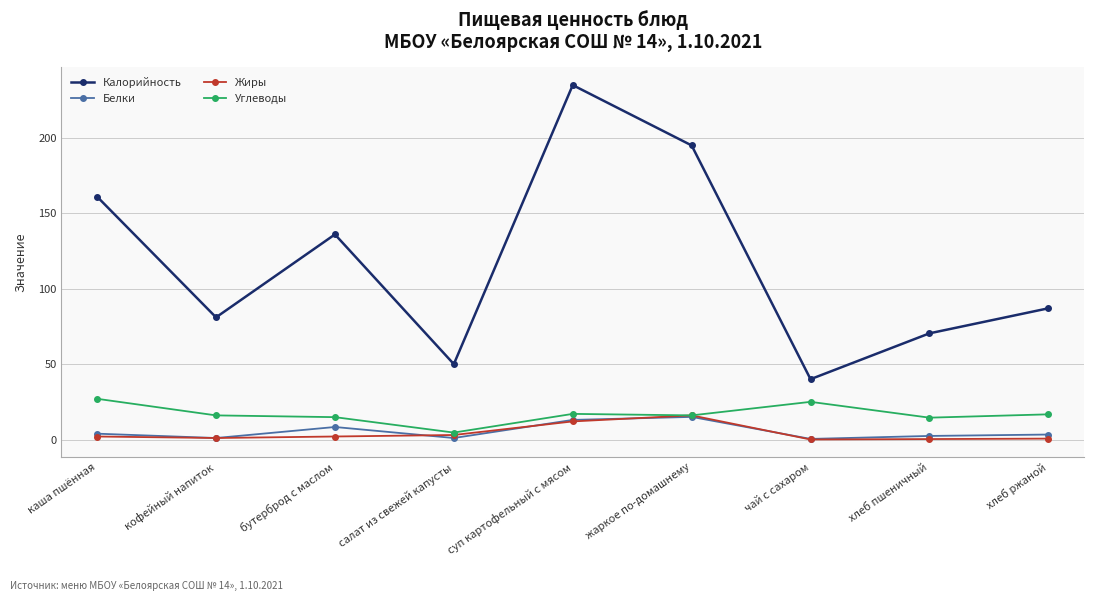

At which label does Калорийность reach its peak?

суп картофельный с мясом